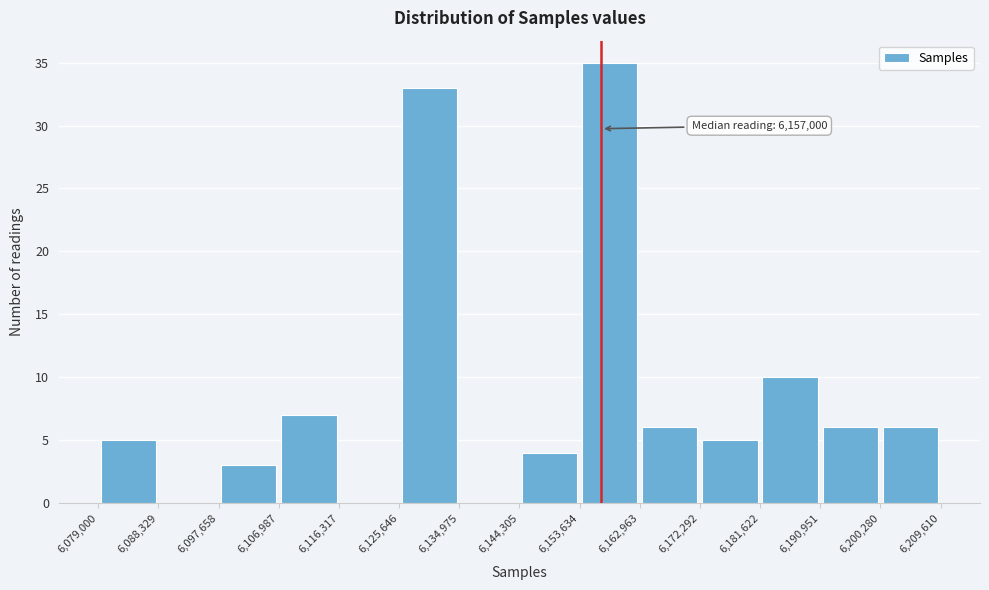

Which range on the x-axis has the tallest bar?

6,153,634 to 6,162,963